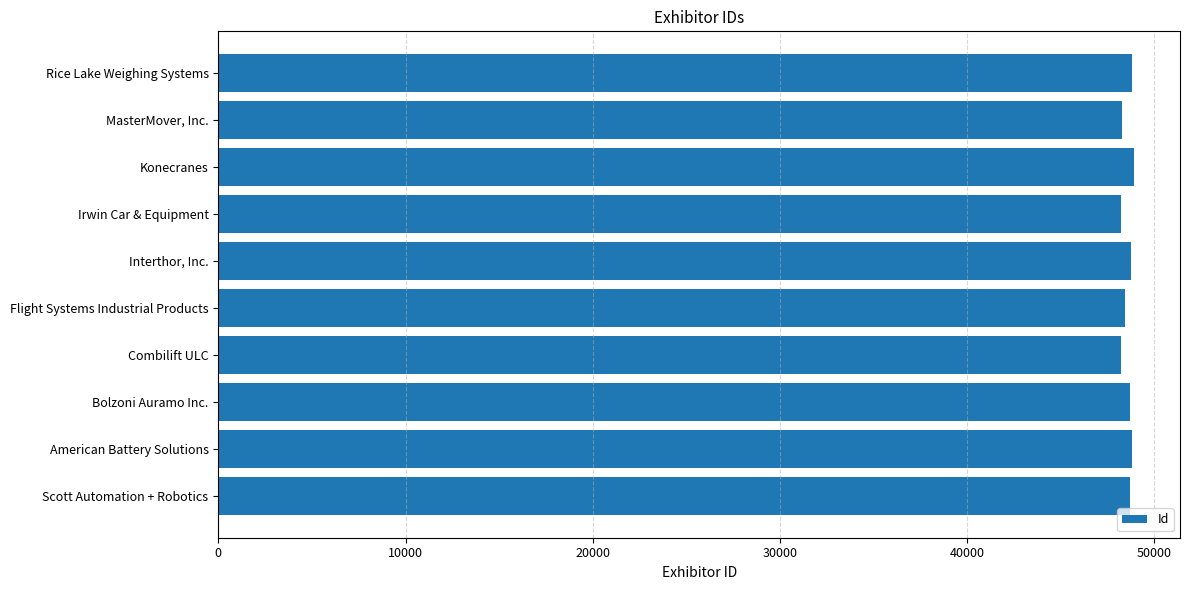

How many categories are shown in the chart?

10